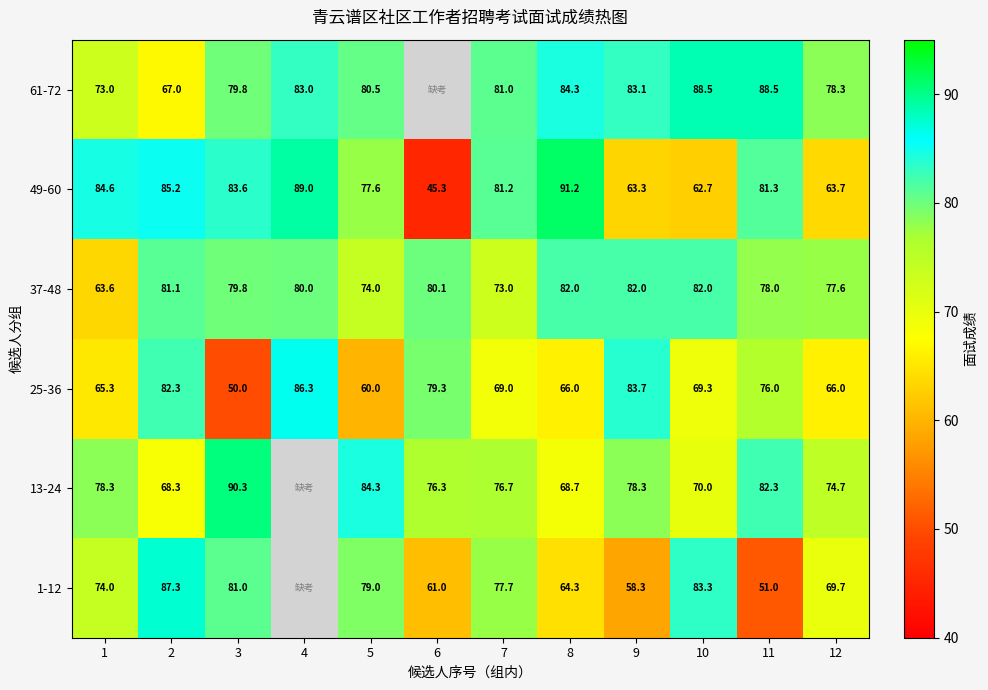

Between 1 and 6, which is larger?

1